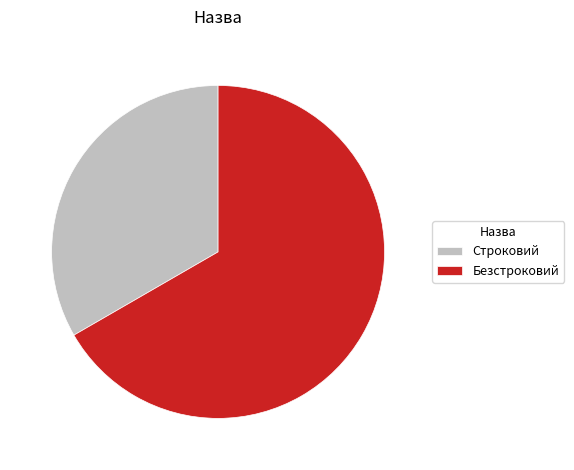

How many slices are in this pie chart?

2